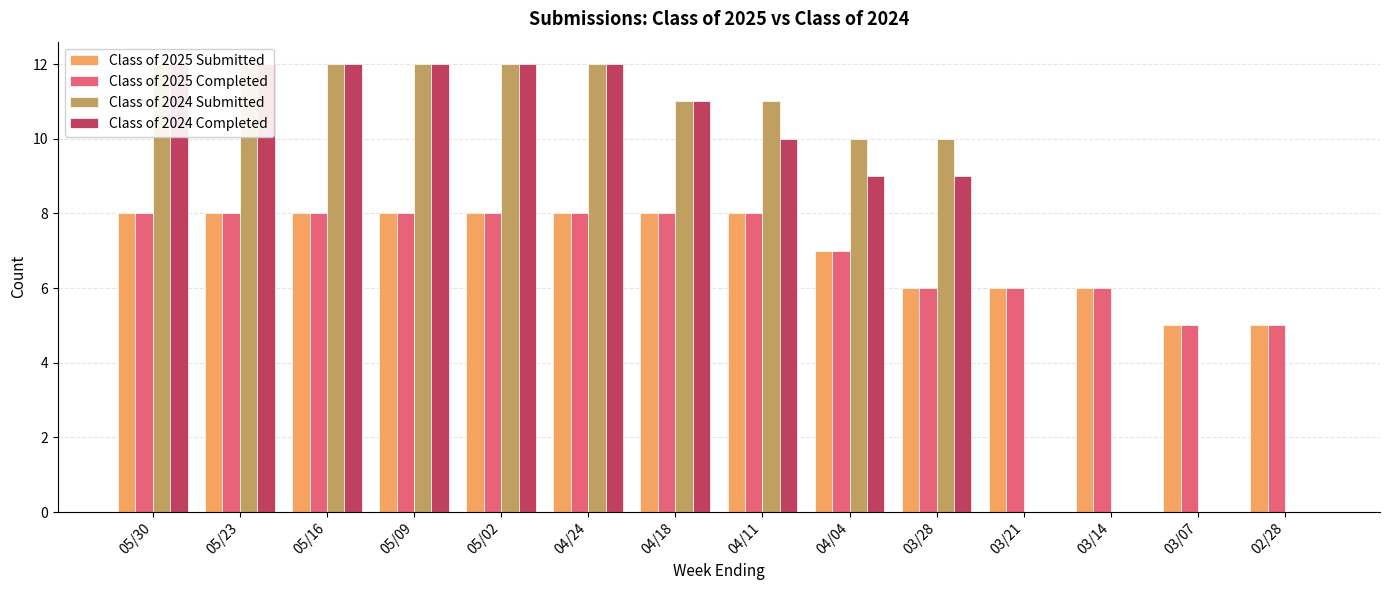

Rank the series at 04/11 from highest to lowest value.

Class of 2024 Submitted, Class of 2024 Completed, Class of 2025 Submitted, Class of 2025 Completed